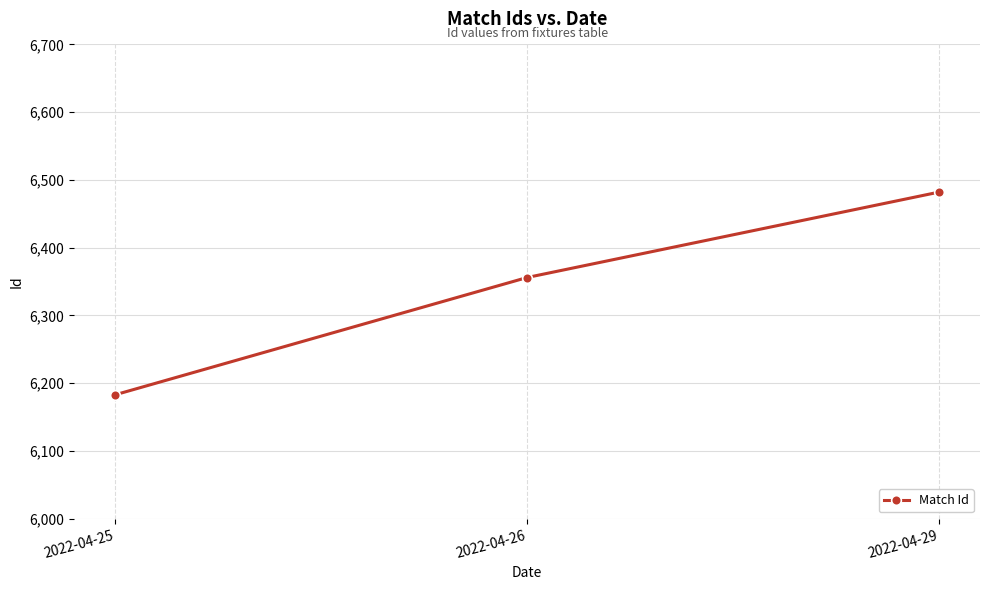

At which label is the value closest to 6332?

2022-04-26